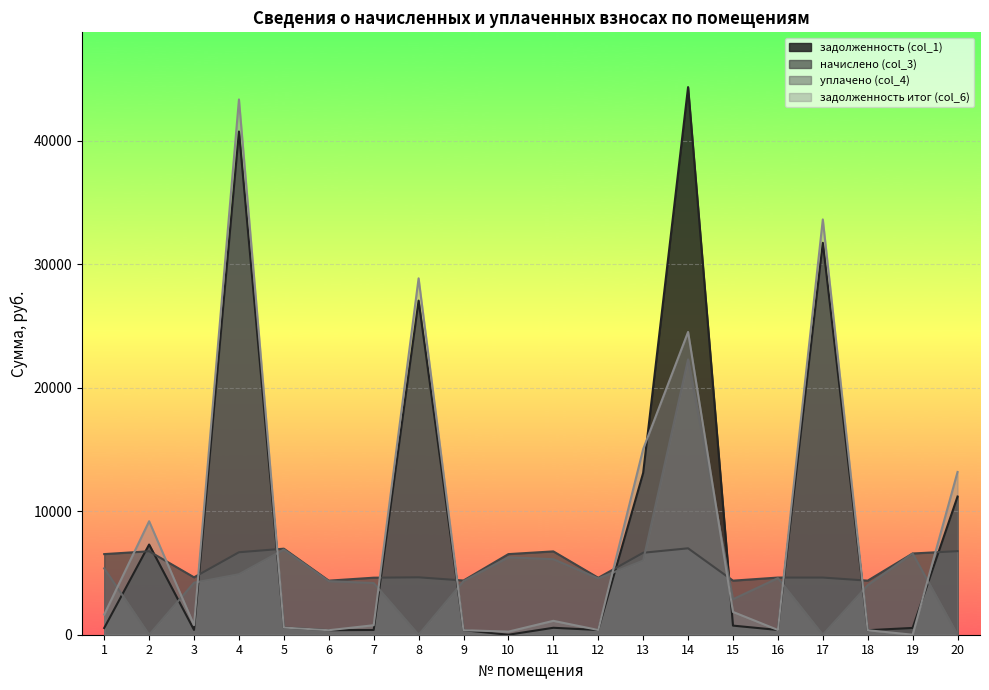

Between which two adjacent categories do задолженность итог (col_6) and задолженность (col_1) first intersect?

13 and 14